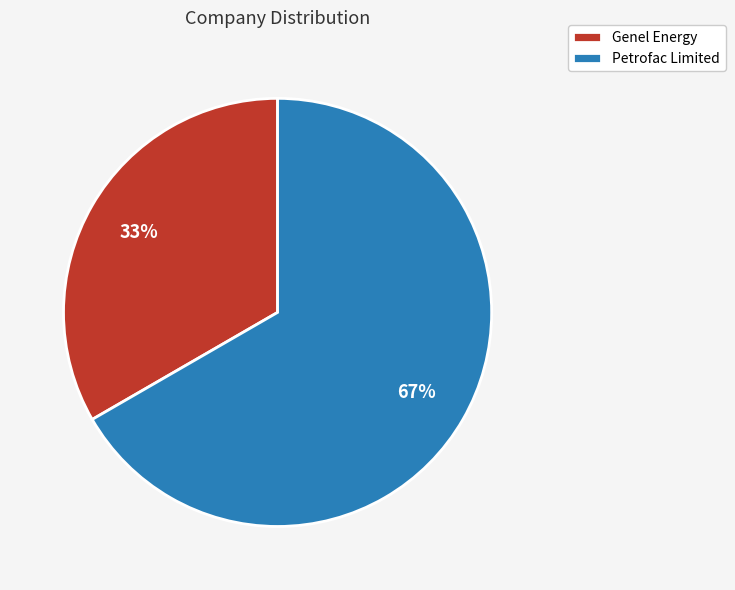

To the nearest percent, what is the combined percentage of Petrofac Limited and Genel Energy?

100%